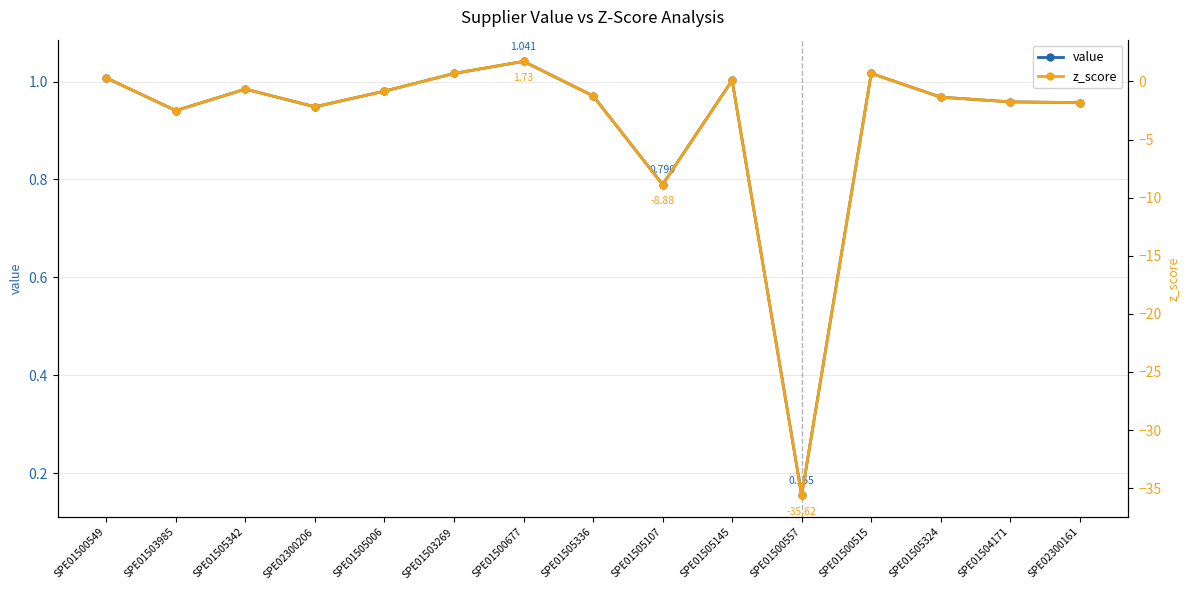

How many negative values does the z_score series have?

10